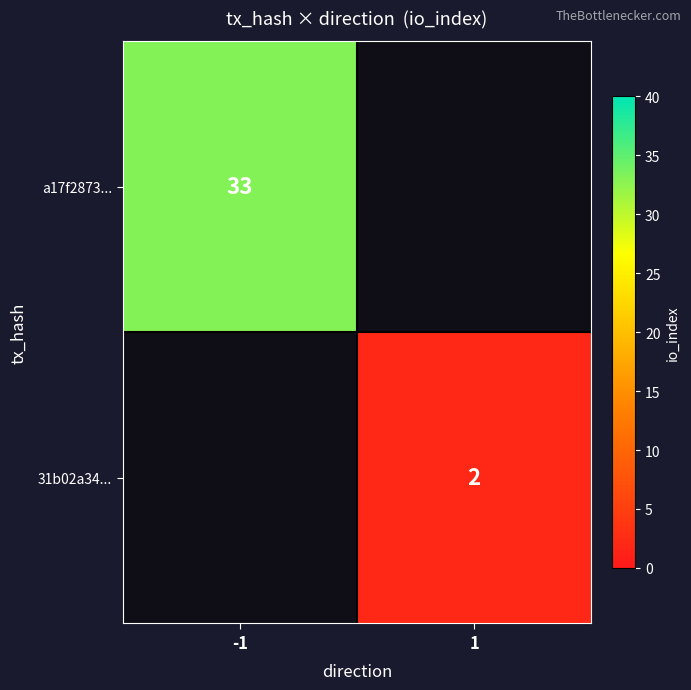

The 31b02a34... series shows 2 at 1. True or false?

True